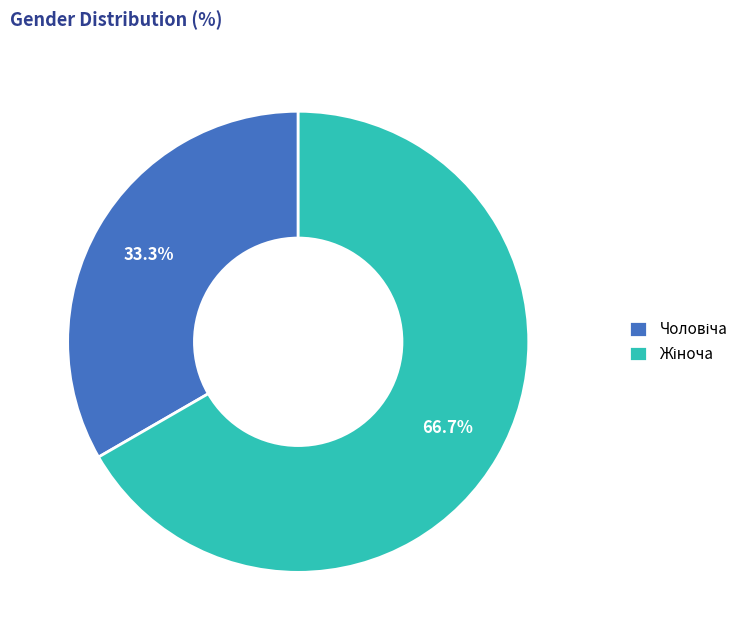

Does any single category account for the majority?

Yes